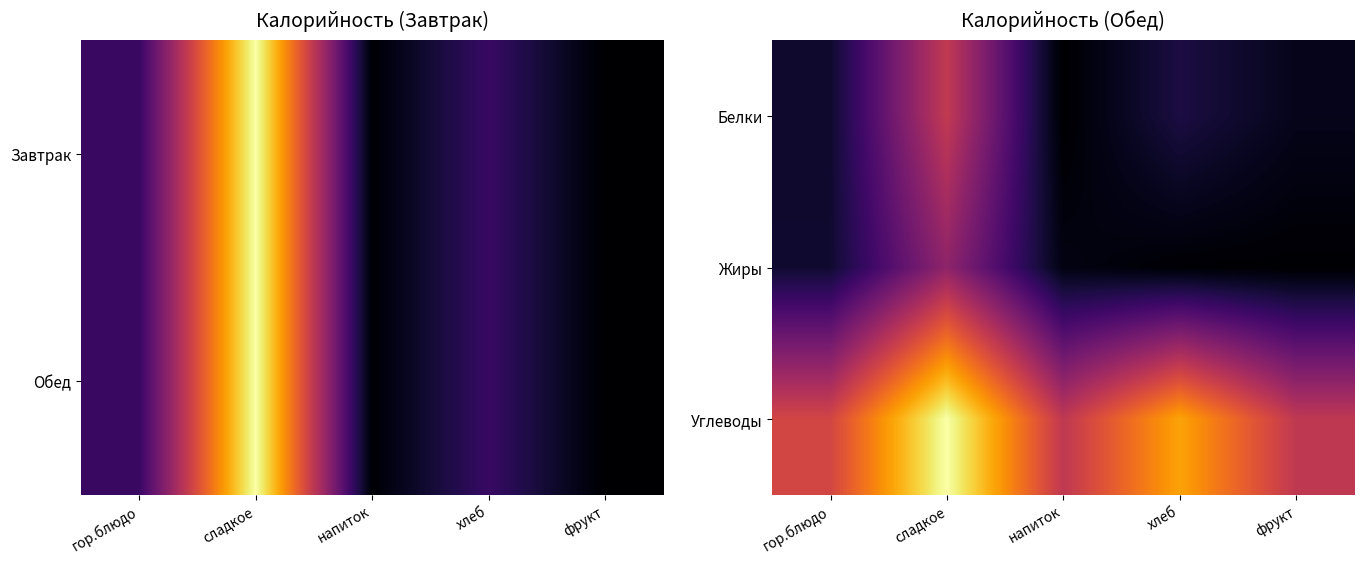

Reading left to right, extract all data points from this chart.

Белки: гор.блюдо=2.7	сладкое=16.1	напиток=0.3	хлеб=3.8	фрукт=1.7
Жиры: гор.блюдо=2.8	сладкое=12.2	напиток=1.3	хлеб=0.5	фрукт=0.4
Углеводы: гор.блюдо=17.5	сладкое=30.8	напиток=15.8	хлеб=24.6	фрукт=15.8